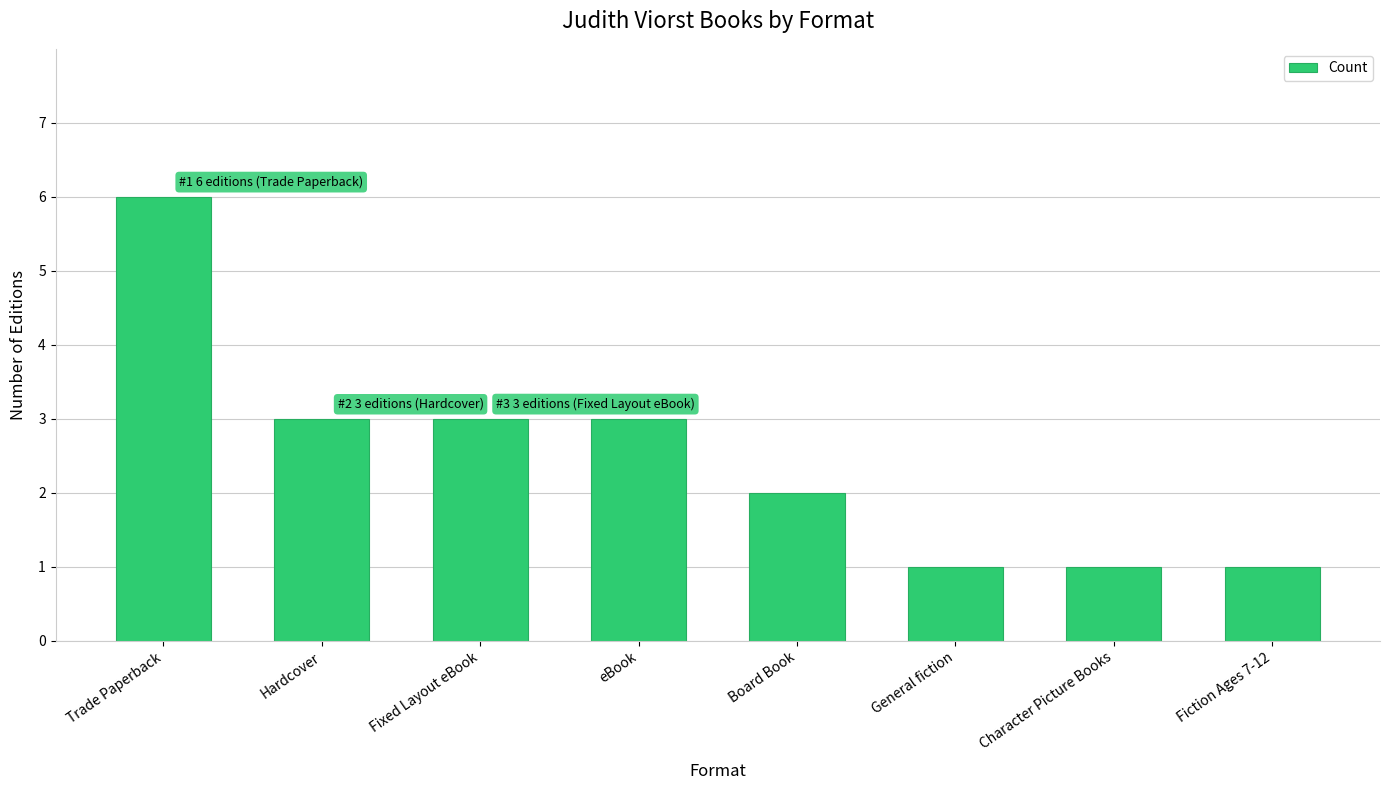

What is the value of the 8th bar from the left?

1